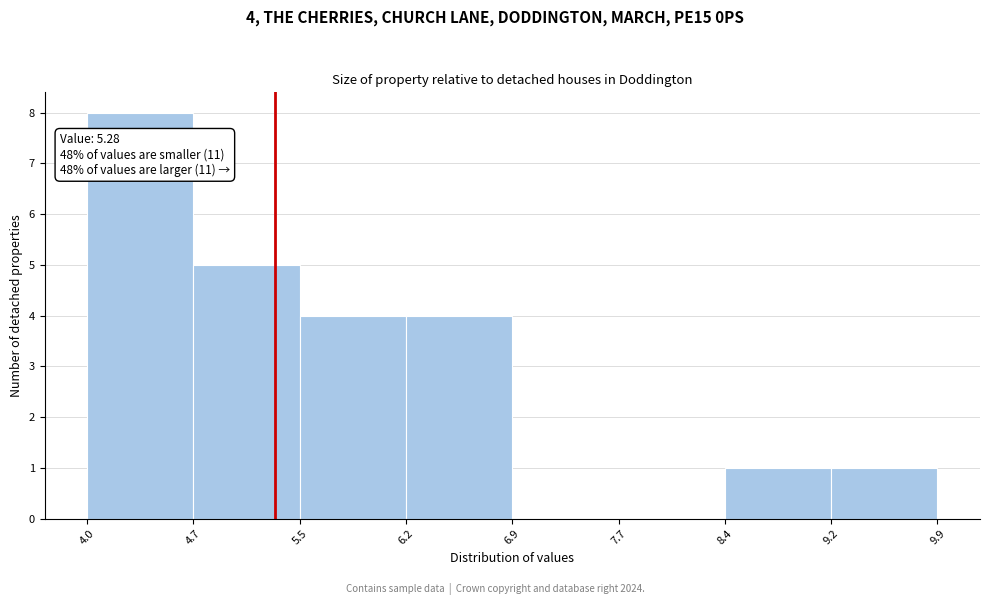

Over which range of the x-axis is the bar tallest?

4.0 to 4.7